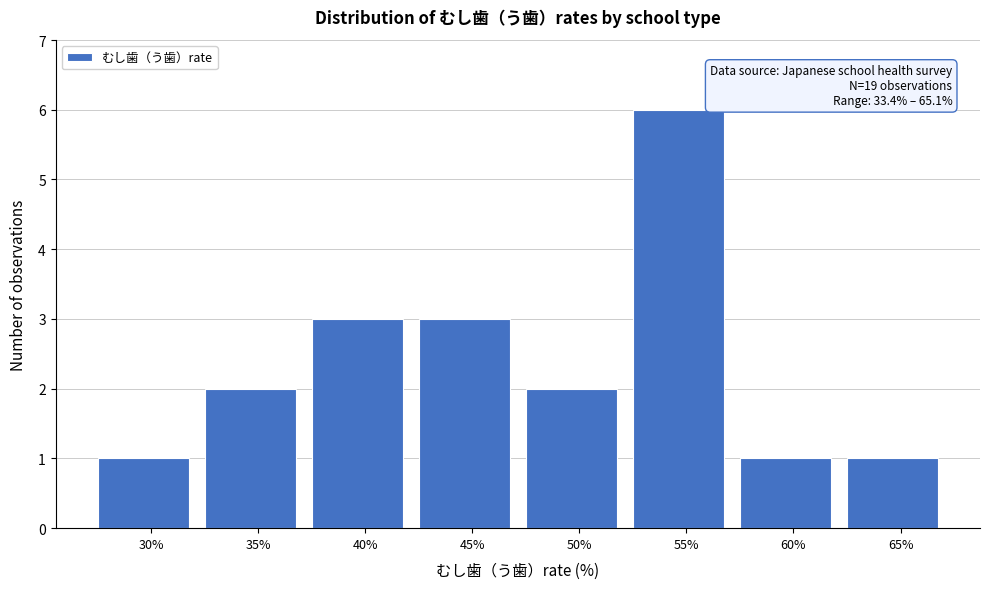

Reading left to right, extract all data points from this chart.

30%=1	35%=2	40%=3	45%=3	50%=2	55%=6	60%=1	65%=1